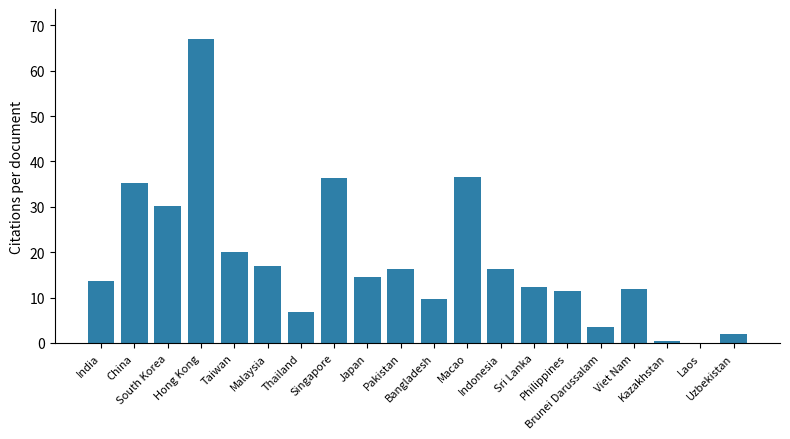

What is the difference between the maximum and minimum values?

66.9